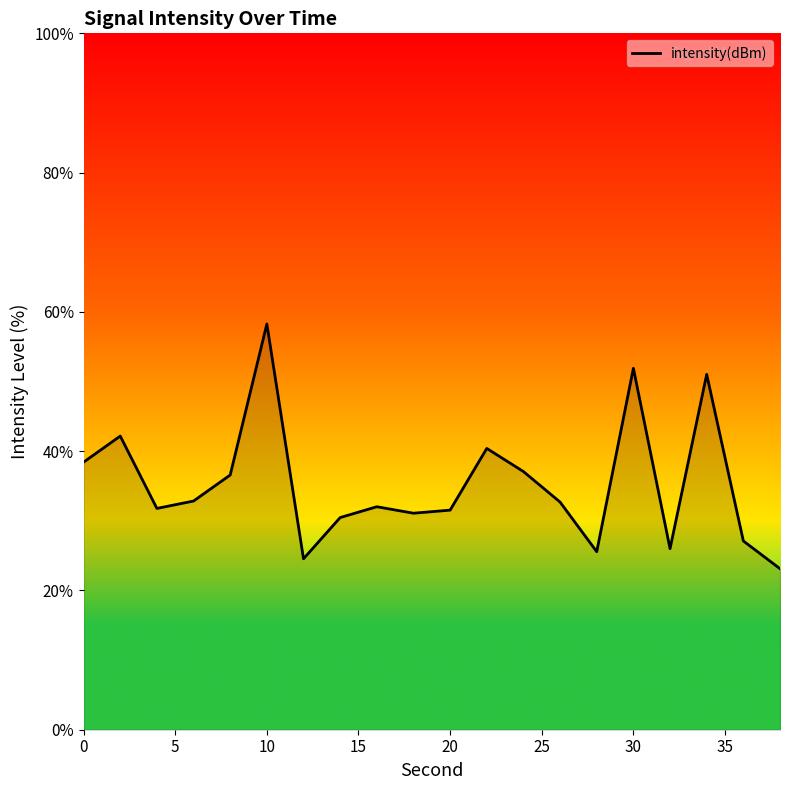

What is the smallest value displayed?

23.1